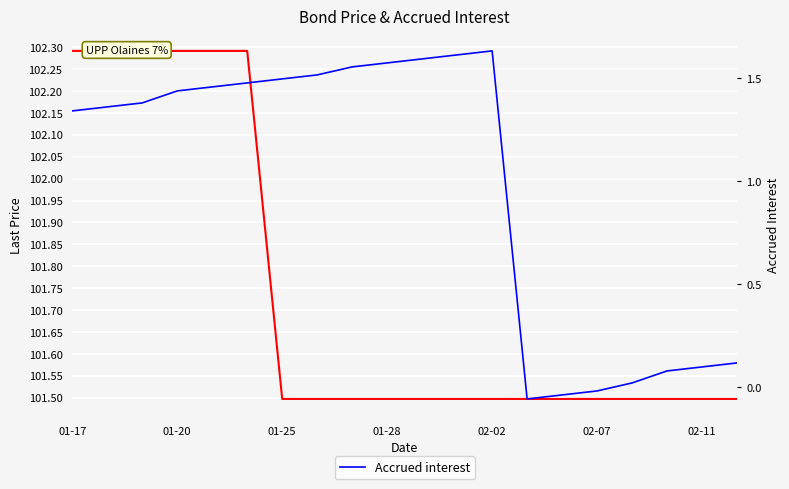

At which category does Accrued interest reach its first local peak?

02-02